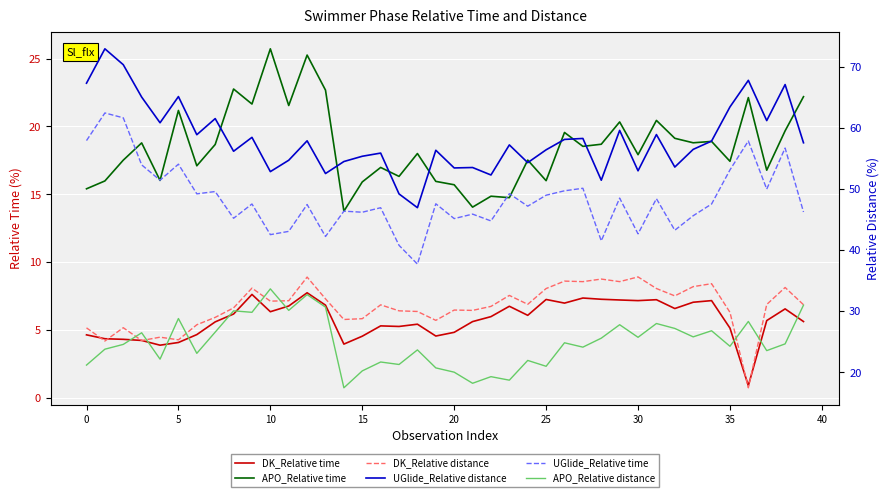

True or false: UGlide_Relative distance and DK_Relative distance cross at least once.

False